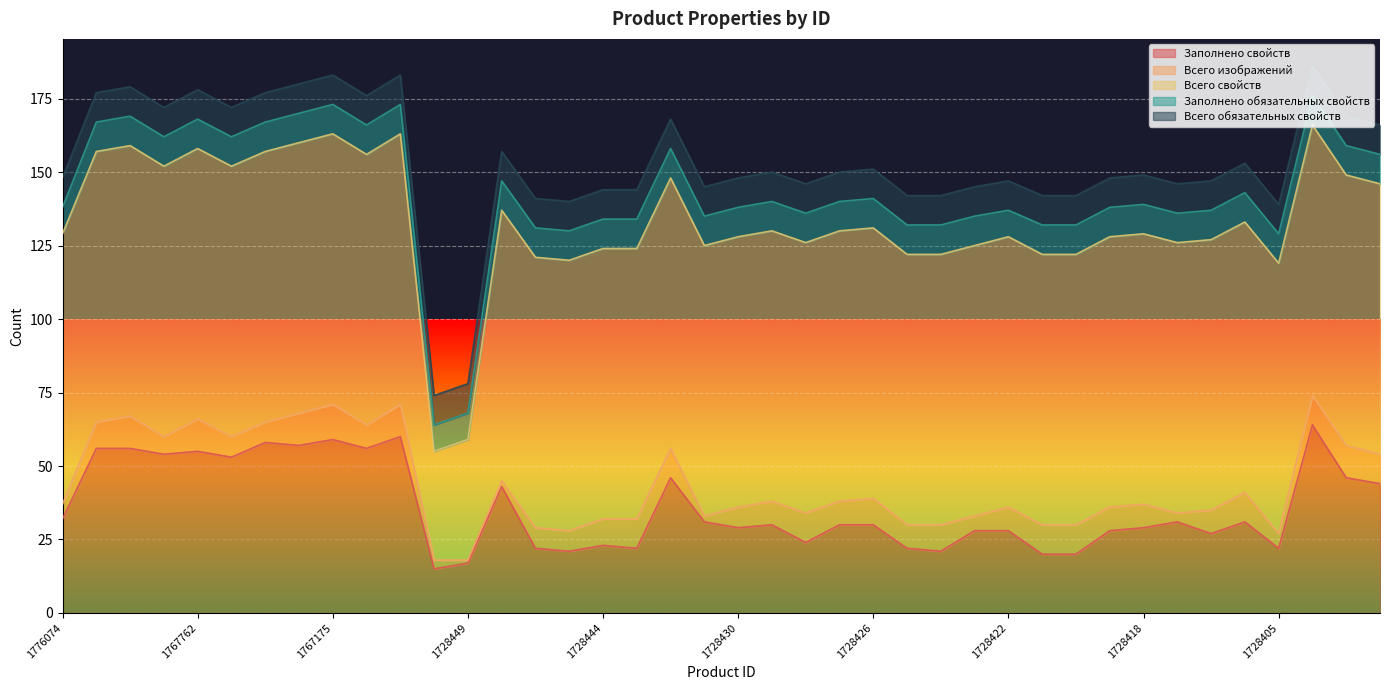

Reading left to right, what are all the values shown in this chart?

Заполнено свойств: 32	56	56	54	55	53	58	57	59	56	60	15	17	43	22	21	23	22	46	31	29	30	24	30	30	22	21	28	28	20	20	28	29	31	27	31	22	64	46	44
Всего изображений: 5	9	11	6	11	7	7	11	12	8	11	3	1	2	7	7	9	10	10	2	7	8	10	8	9	8	9	5	8	10	10	8	8	3	8	10	5	10	11	10
Всего свойств: 92	92	92	92	92	92	92	92	92	92	92	37	41	92	92	92	92	92	92	92	92	92	92	92	92	92	92	92	92	92	92	92	92	92	92	92	92	92	92	92
Заполнено обязательных свойств: 9	10	10	10	10	10	10	10	10	10	10	9	9	10	10	10	10	10	10	10	10	10	10	10	10	10	10	10	9	10	10	10	10	10	10	10	10	10	10	10
Всего обязательных свойств: 10	10	10	10	10	10	10	10	10	10	10	10	10	10	10	10	10	10	10	10	10	10	10	10	10	10	10	10	10	10	10	10	10	10	10	10	10	10	10	10